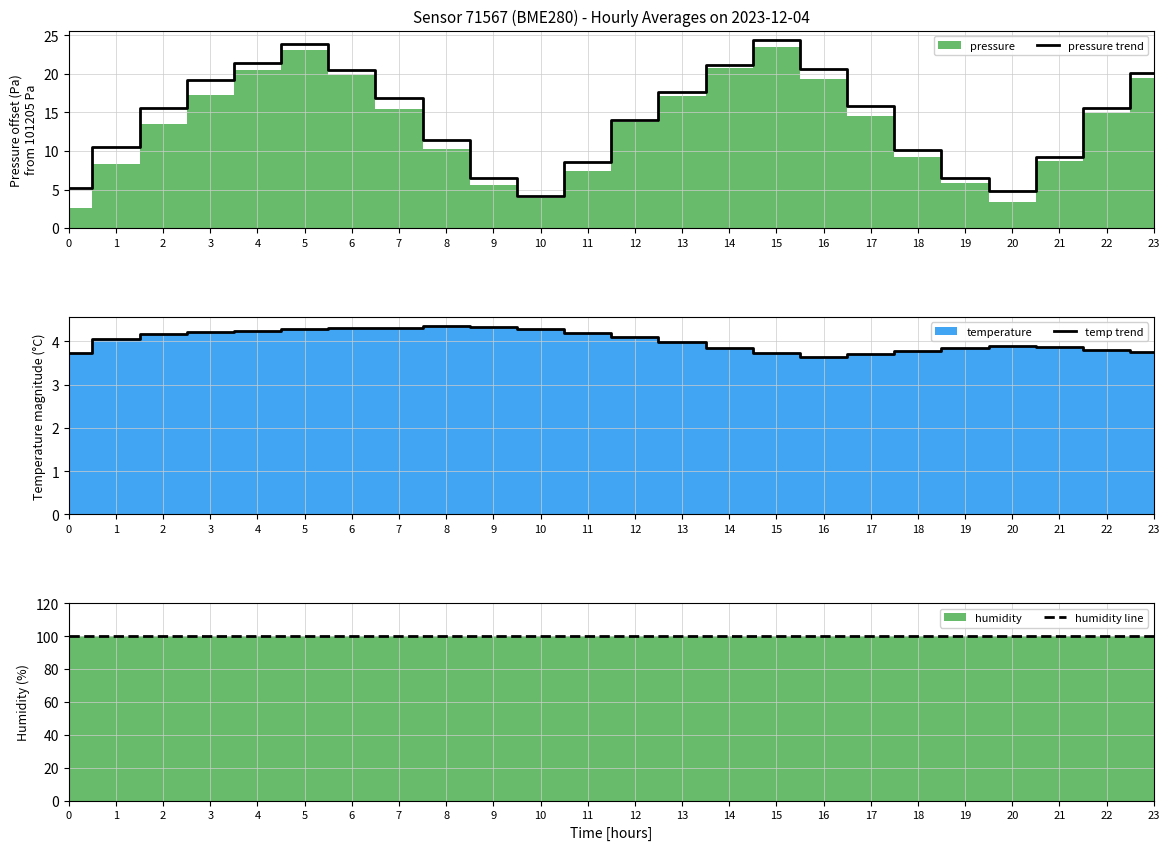

Reading right to left, what are all the values shown in this chart?

pressure trend: 20.2	15.5	9.2	4.8	6.5	10.1	15.9	20.6	24.4	21.2	17.7	14.0	8.6	4.1	6.4	11.4	16.9	20.5	23.8	21.4	19.2	15.6	10.5	5.2
temp trend: 3.8	3.8	3.9	3.9	3.9	3.8	3.7	3.6	3.7	3.9	4.0	4.1	4.2	4.3	4.3	4.3	4.3	4.3	4.3	4.2	4.2	4.2	4.0	3.7
humidity line: 100.0	100.0	100.0	100.0	100.0	100.0	100.0	100.0	100.0	100.0	100.0	100.0	100.0	100.0	100.0	100.0	100.0	100.0	100.0	100.0	100.0	100.0	100.0	100.0